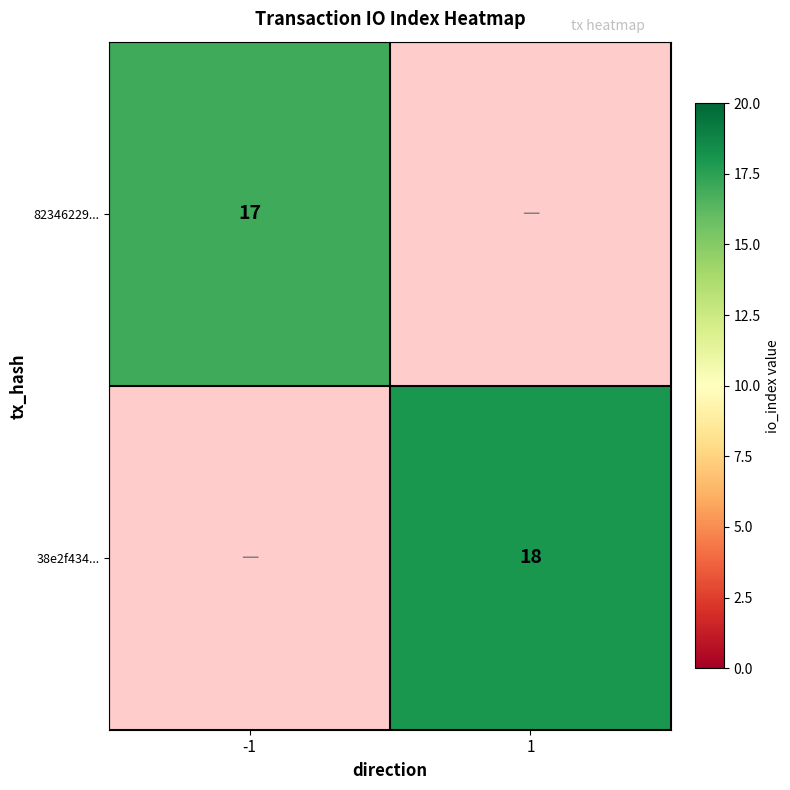

The 82346229... series shows 27 at -1. True or false?

False